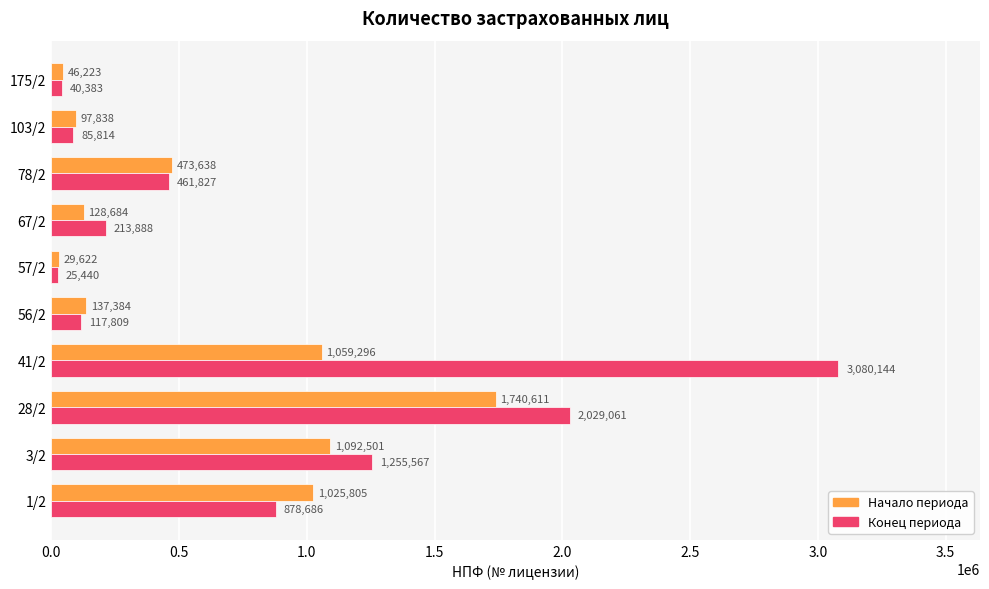

Which series has the largest total across all categories?

Конец периода